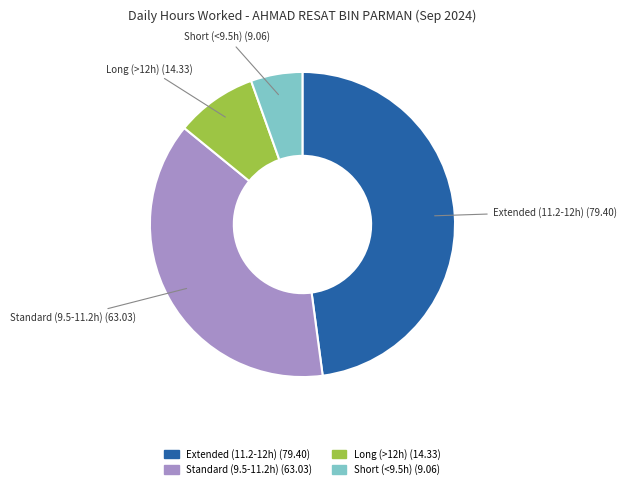

Does Standard (9.5-11.2h) (63.03) represent more than half of the total?

No